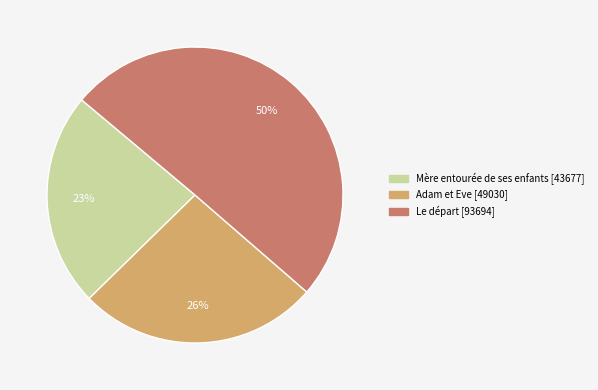

To the nearest percent, what percentage of the pie is Mère entourée de ses enfants?

23%